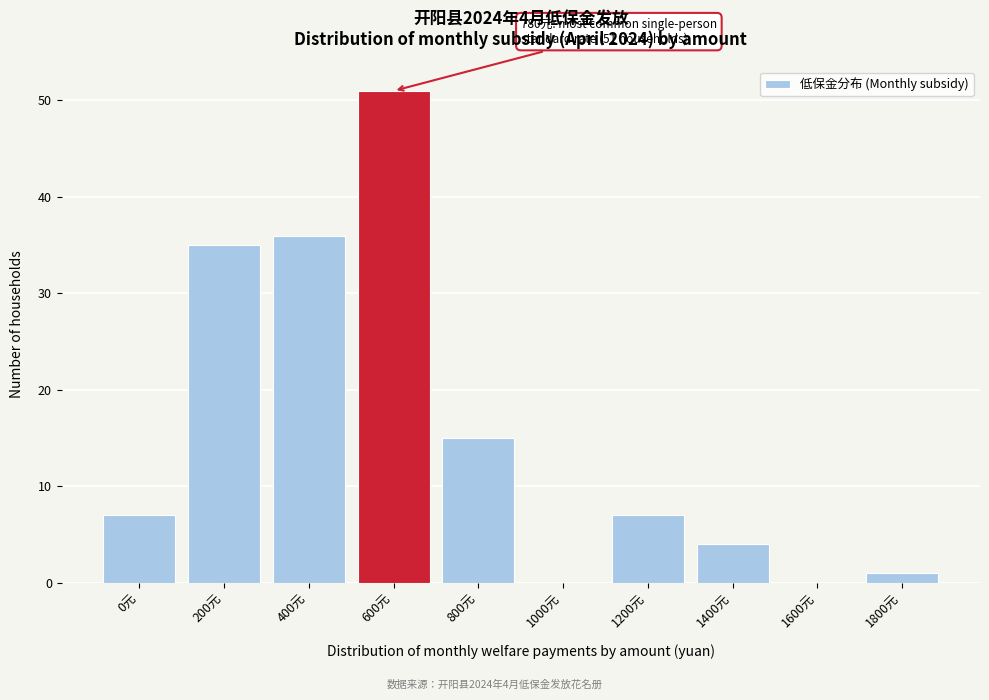

Reading left to right, what are all the values shown in this chart?

0元=7	200元=35	400元=36	600元=51	800元=15	1000元=0	1200元=7	1400元=4	1600元=0	1800元=1